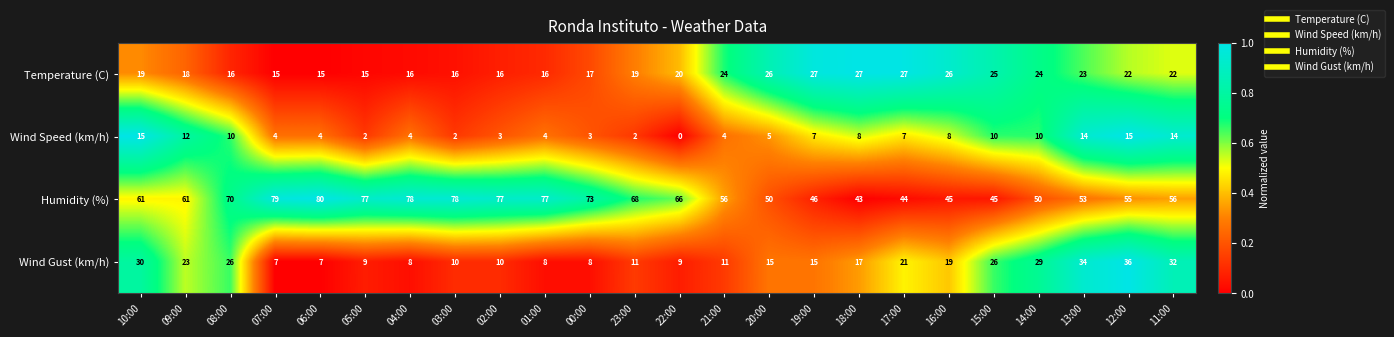

The Wind Speed (km/h) series shows 10 at 14:00. True or false?

True